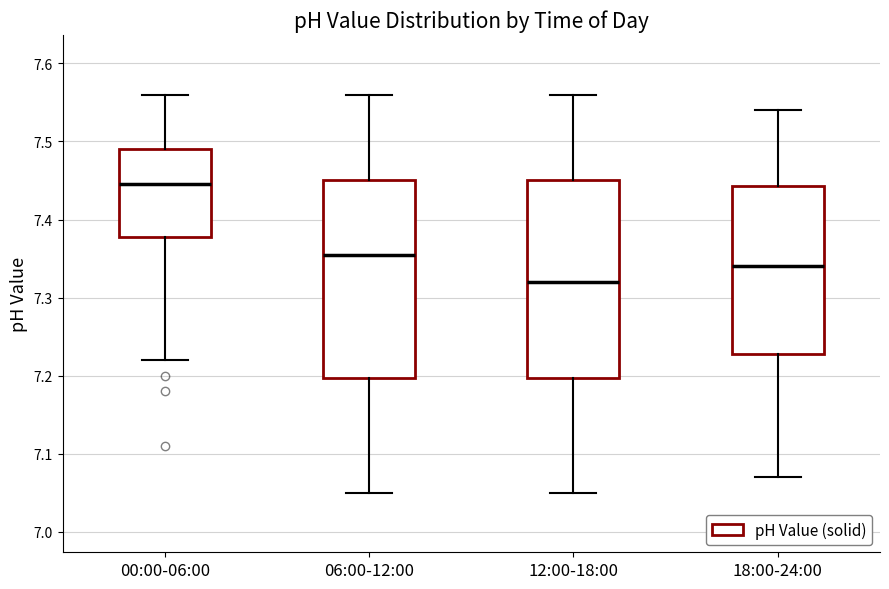

Which box's median line is the lowest?

12:00-18:00